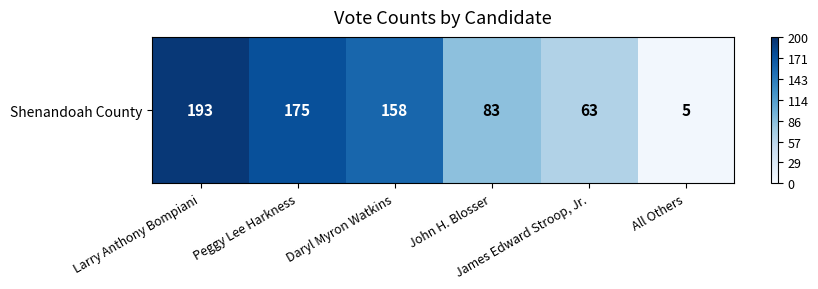

List the labels in order of value, largest first.

Larry Anthony Bompiani, Peggy Lee Harkness, Daryl Myron Watkins, John H. Blosser, James Edward Stroop, Jr., All Others